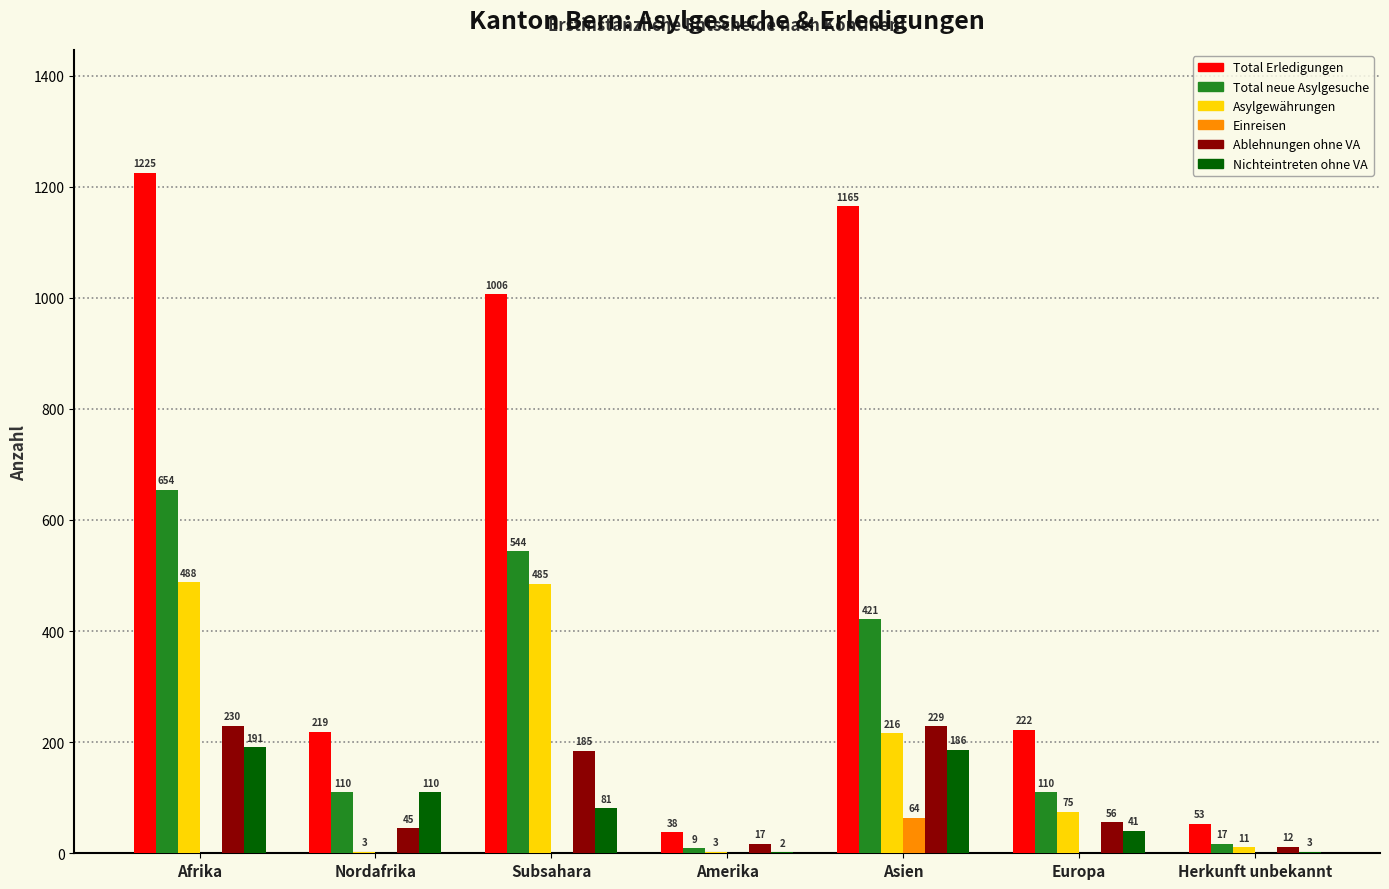

At which category does the chart reach its peak across all series?

Afrika